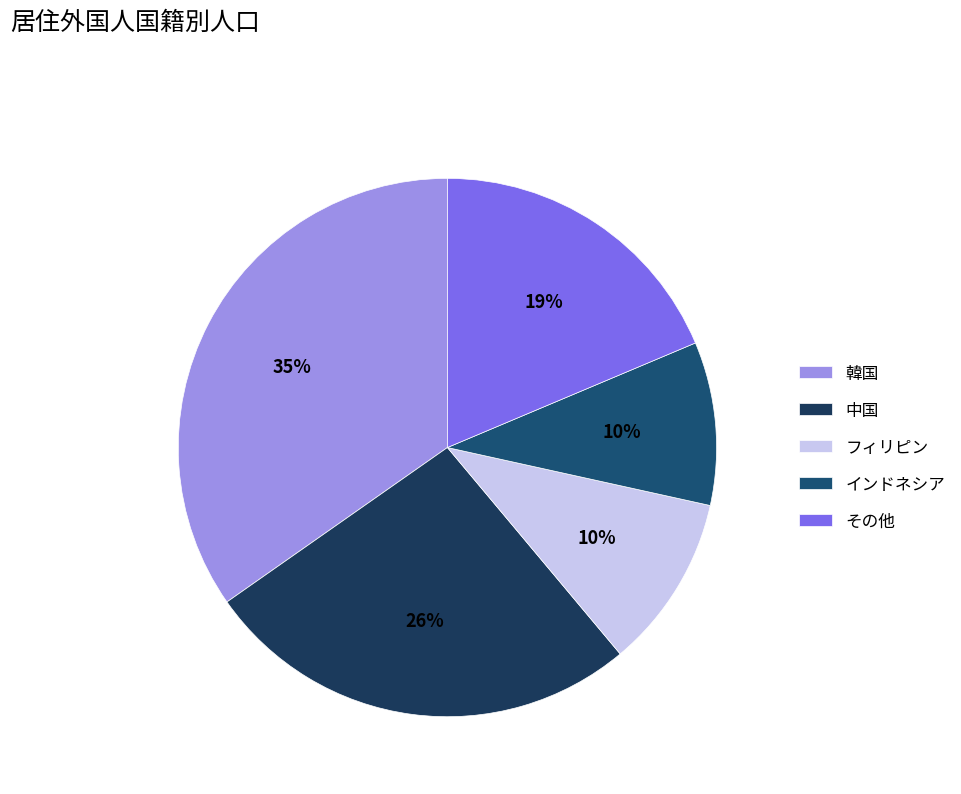

What percentage is the 韓国 slice, to the nearest percent?

35%